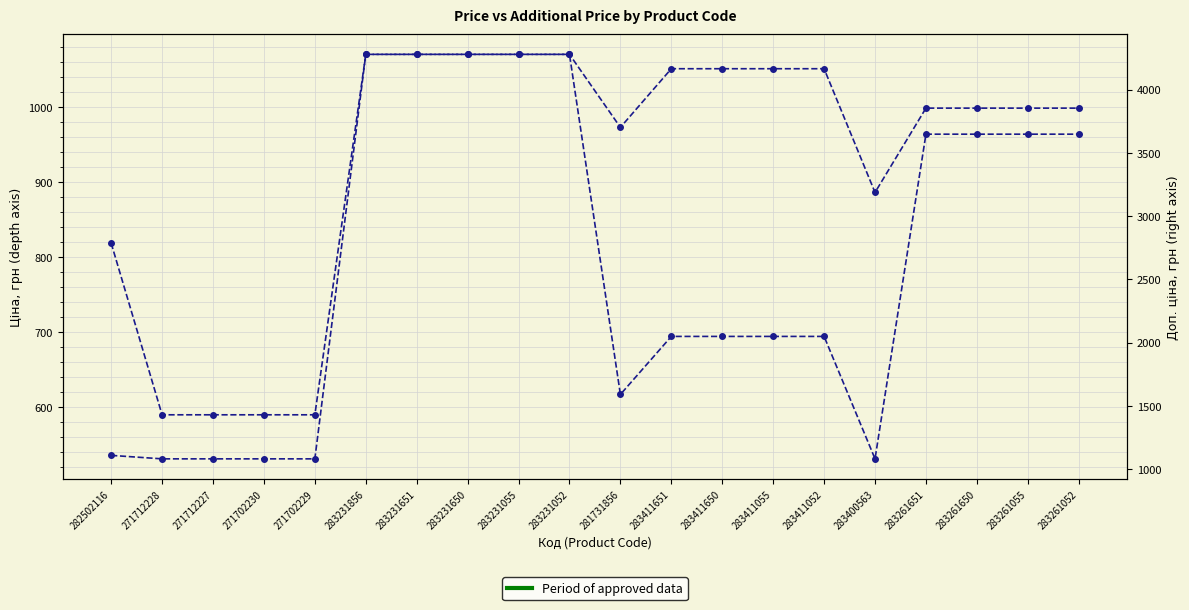

The value of Доп. ціна at 283261055 is 3854.0. True or false?

True